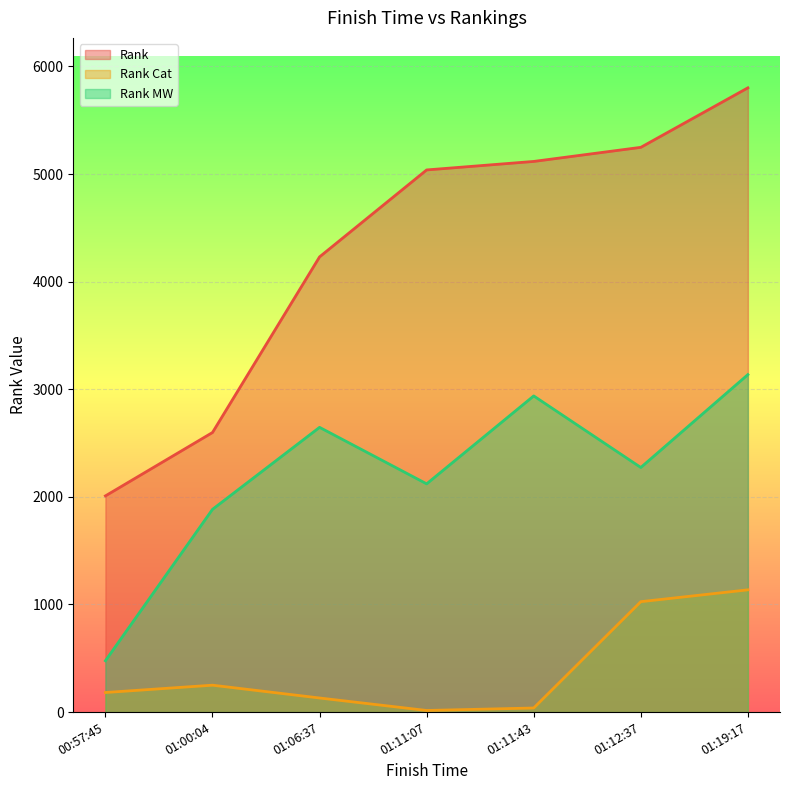

Reading left to right, what are all the values shown in this chart?

Rank: 2009	2598	4230	5038	5117	5248	5801
Rank Cat: 182	250	131	15	38	1026	1136
Rank MW: 477	1884	2646	2121	2938	2273	3136